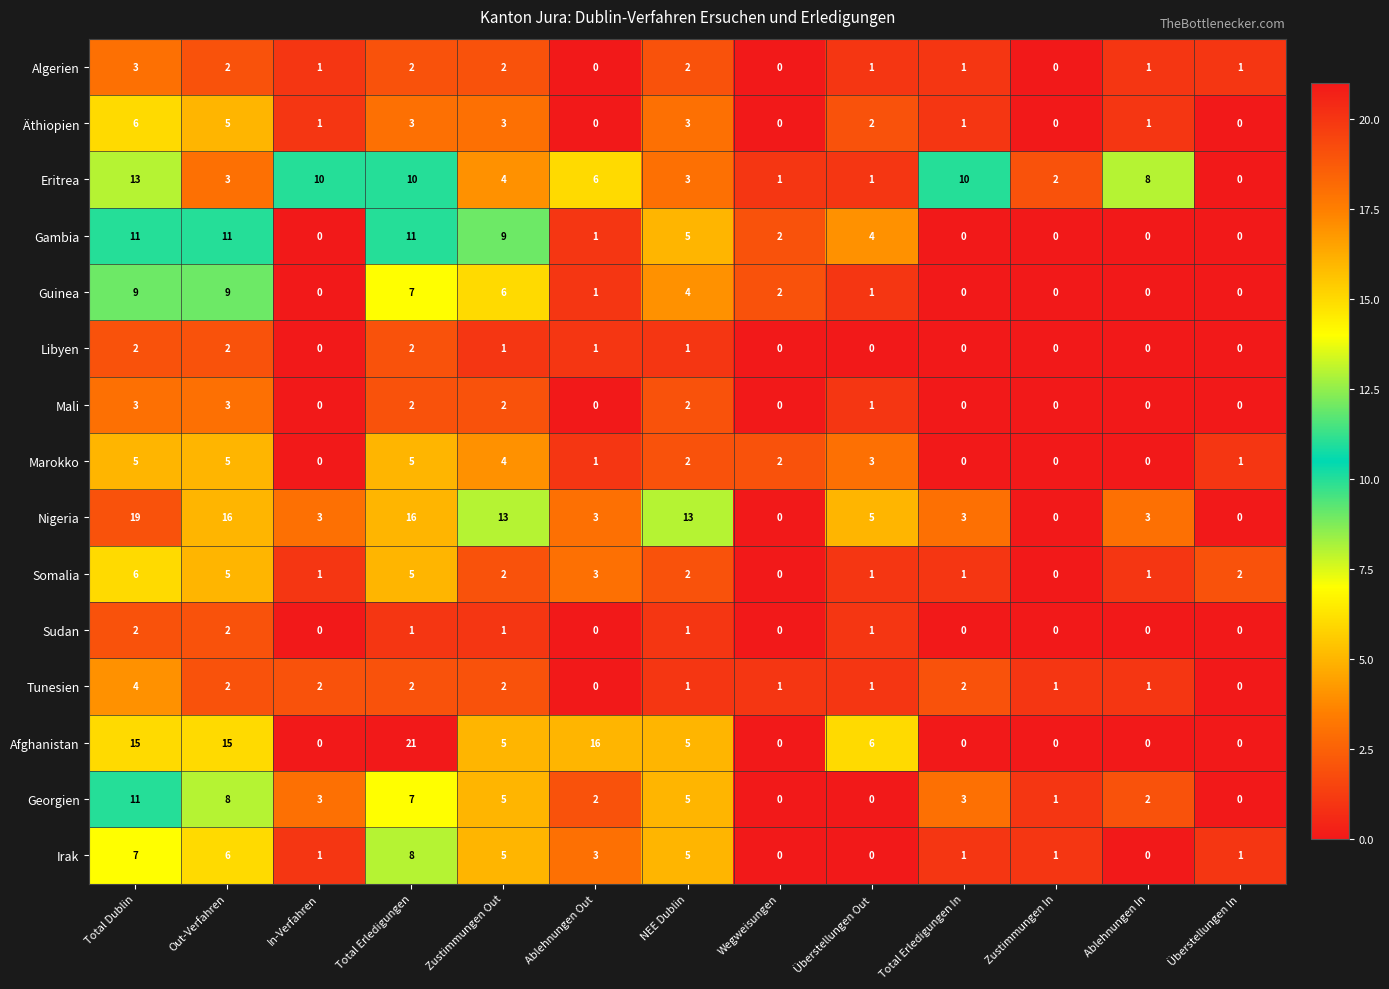

How many series are shown in this chart?

15